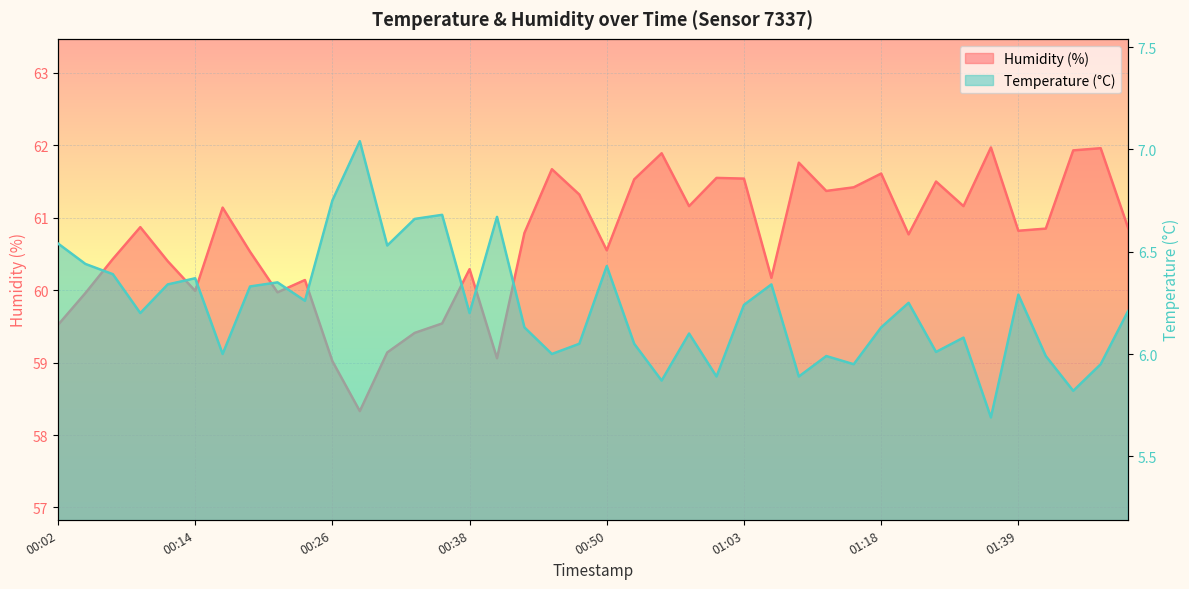

Is it true that humidity equals 60.9 at 00:09?

True